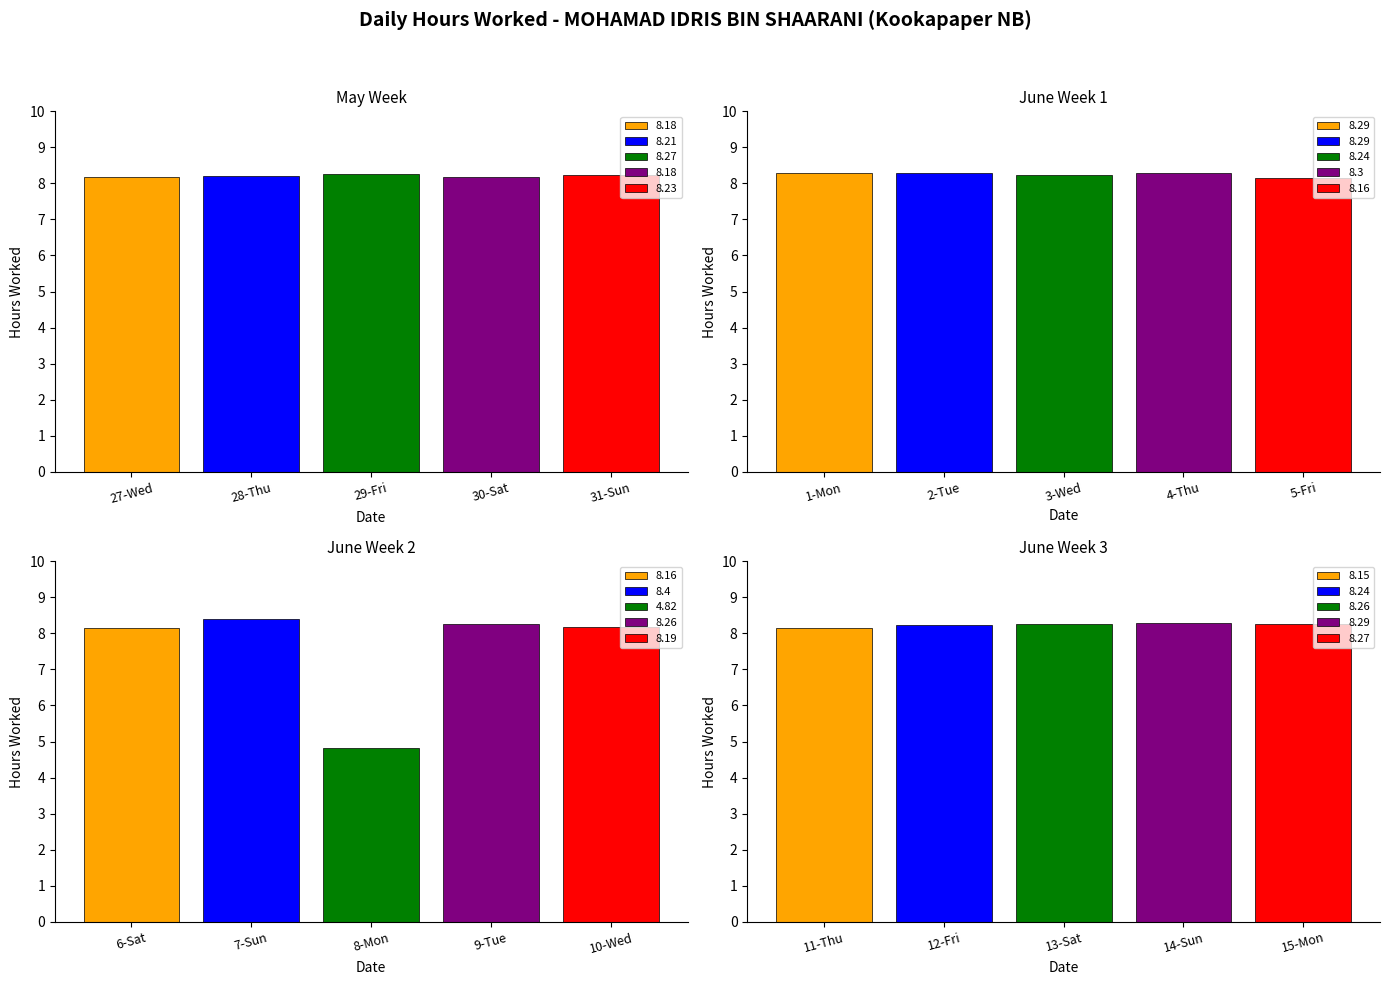

The chart shows a value of 8.2 at 12-Fri. True or false?

True